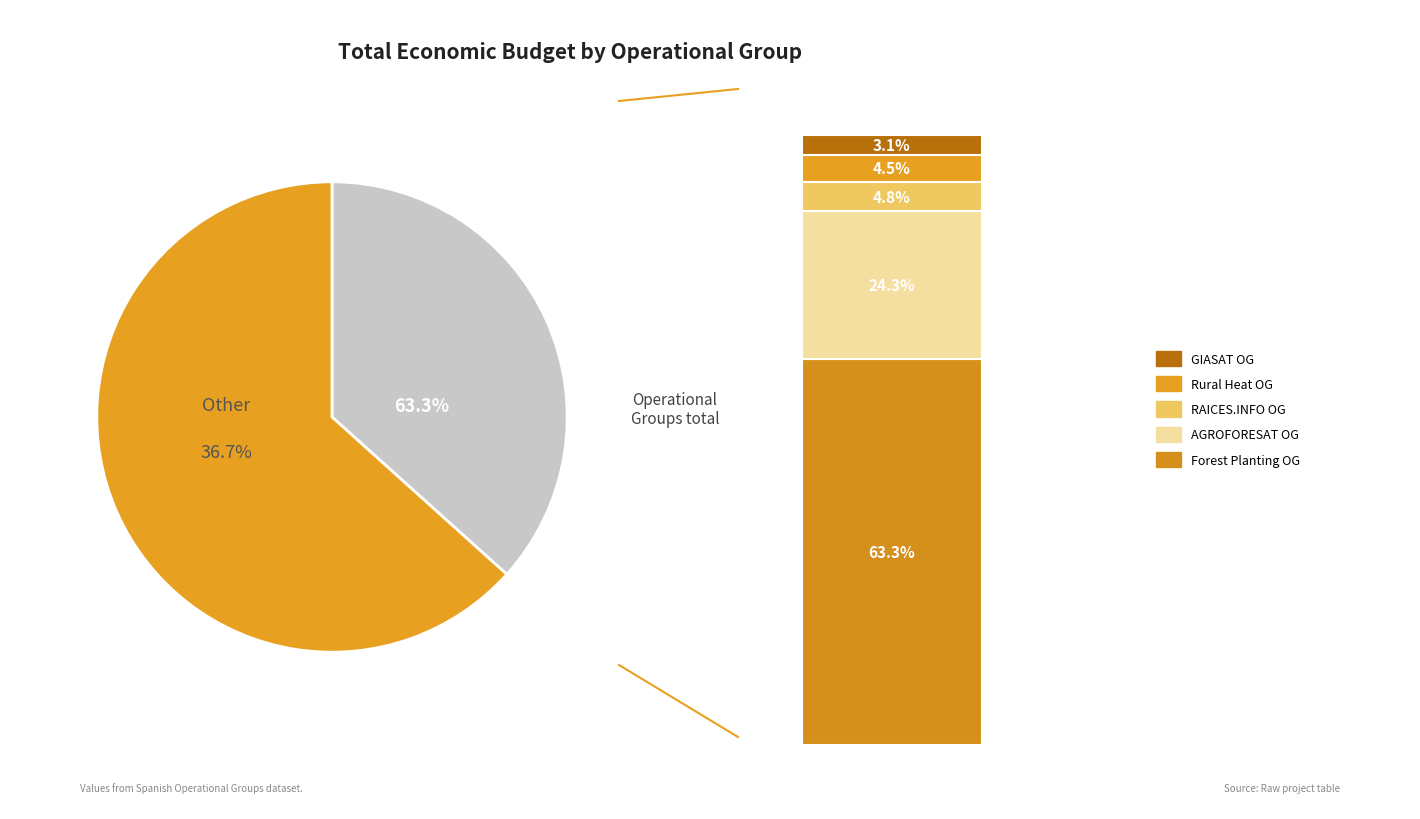

Which slice is the smallest?

GIASAT Operational Group